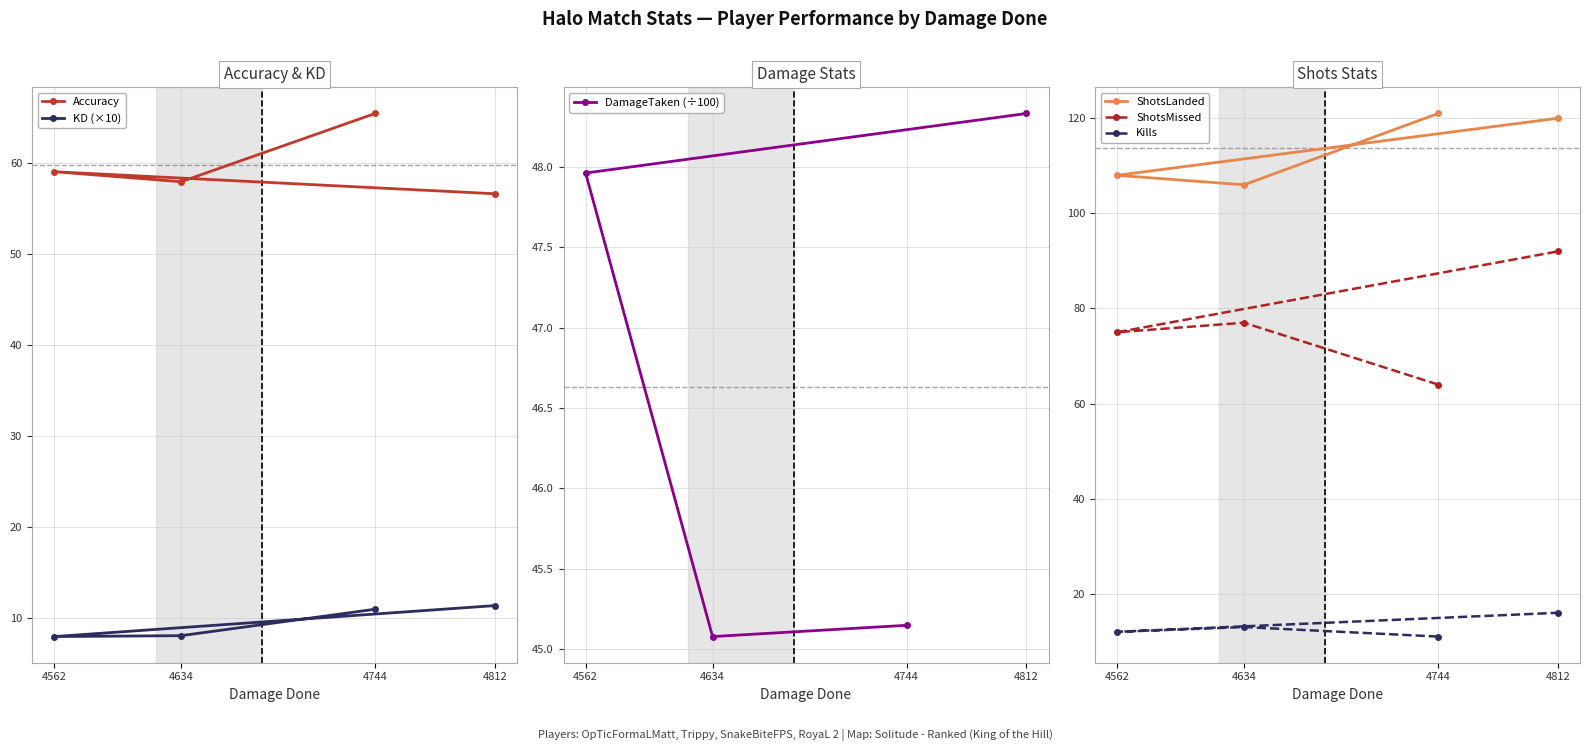

List the series in order of their peak value, lowest first.

KD (×10), Kills, DamageTaken (÷100), Accuracy, ShotsMissed, ShotsLanded